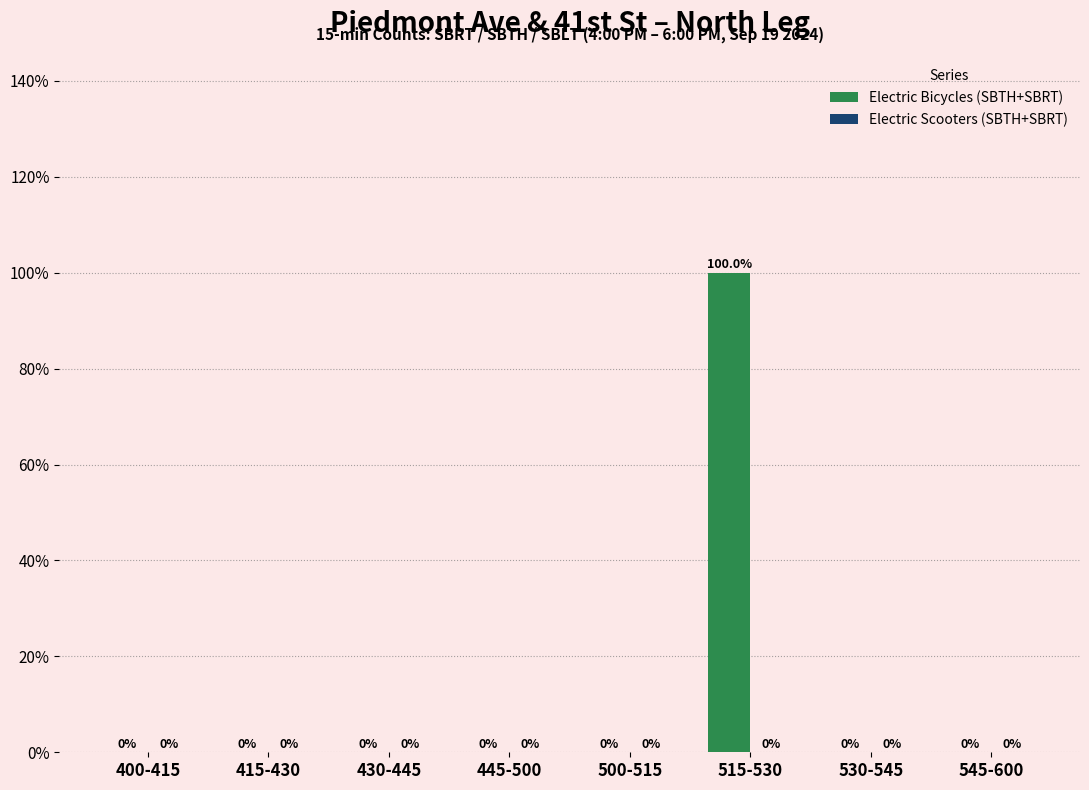

Reading left to right, list all the values displayed in this chart.

400-415=0	415-430=0	430-445=0	445-500=0	500-515=0	515-530=100	530-545=0	545-600=0